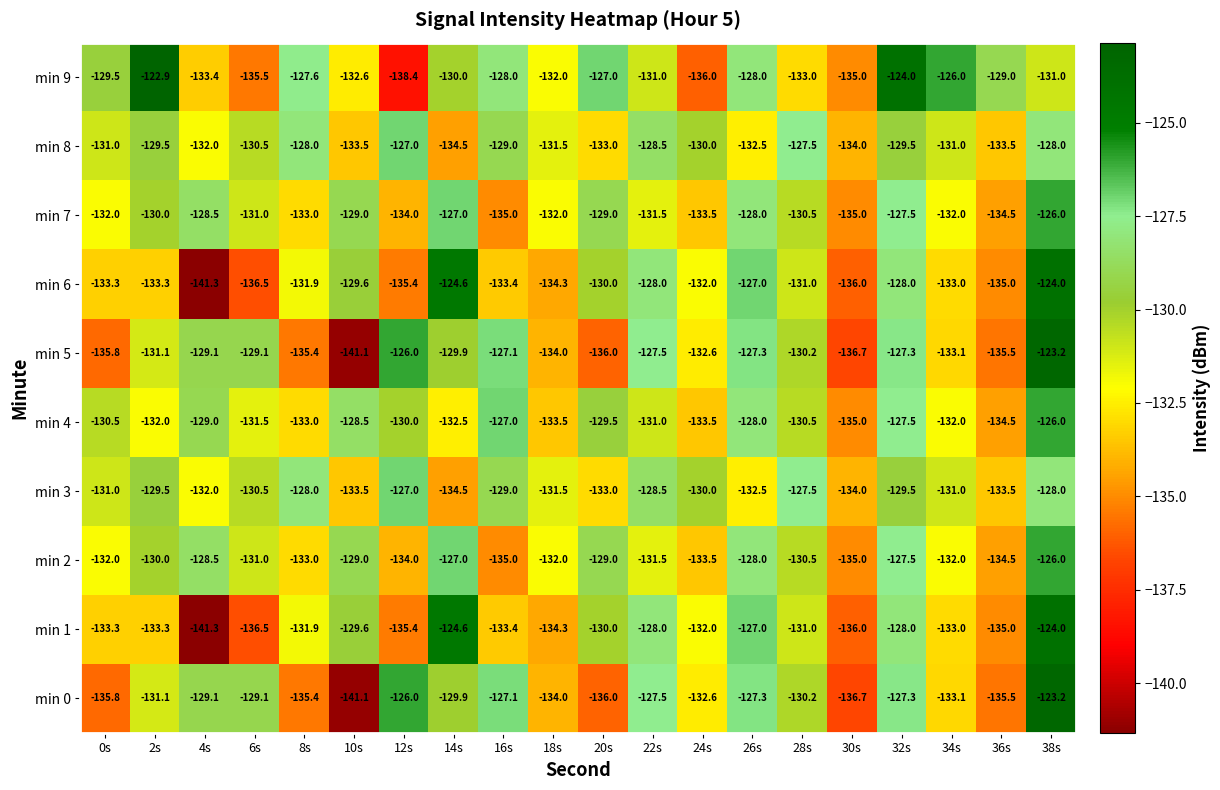

Where does the min 8 series first go above -130?

2s